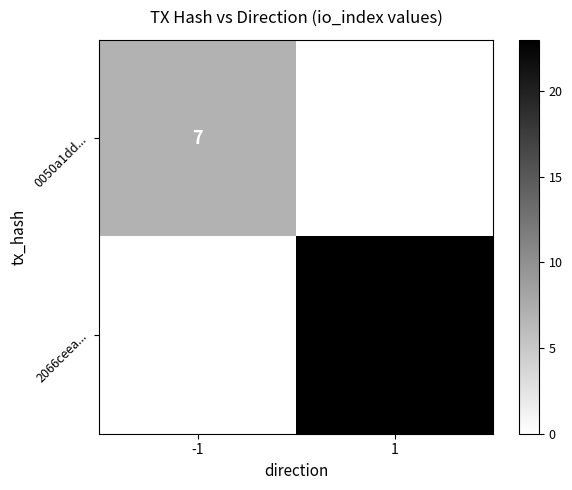

True or false: 2066ceea... has a value of 39 at 1.

False